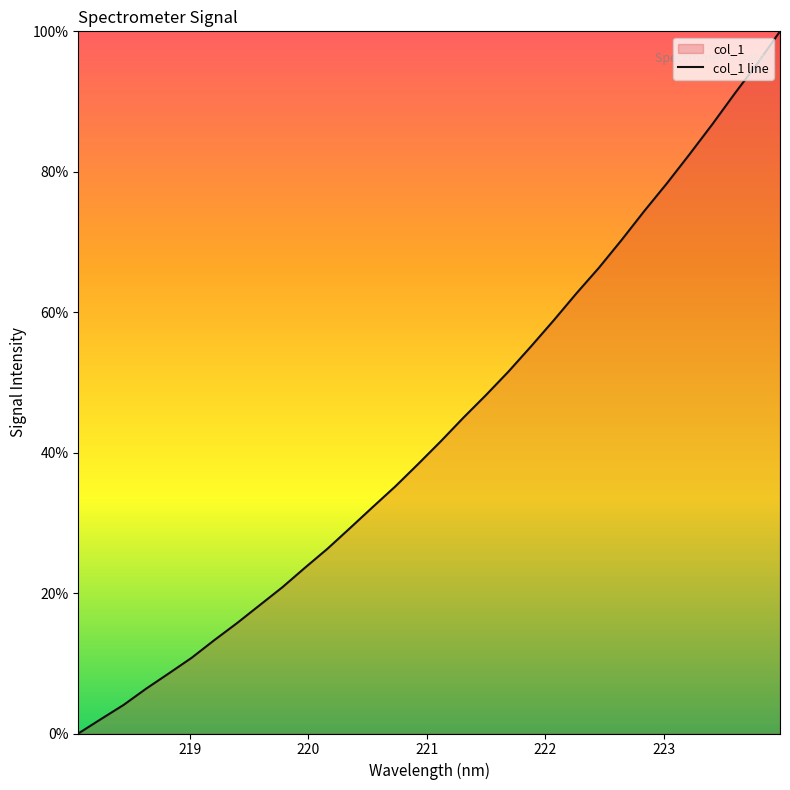

What is the difference between the maximum and minimum values?

100.0